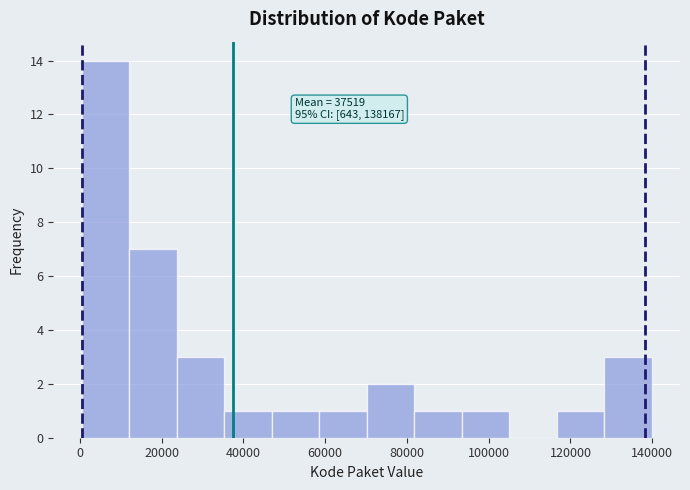

Over which range of the x-axis is the bar tallest?

0 to 12000